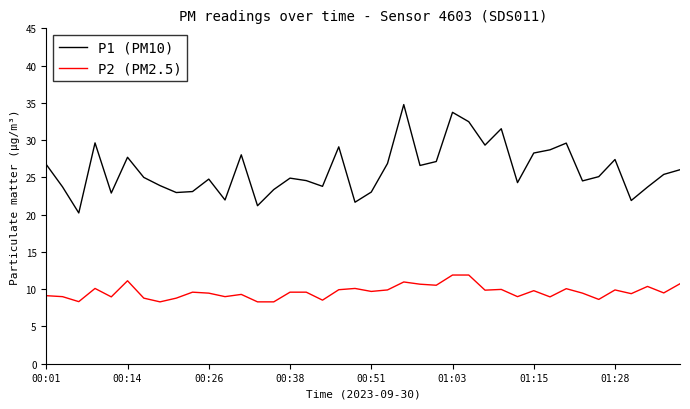

Which series has the widest spread of values?

P1 (PM10)